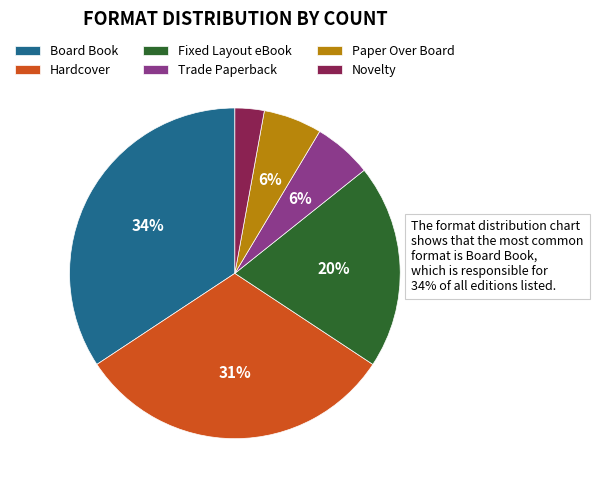

Is the sum of Fixed Layout eBook and Board Book greater than half?

Yes